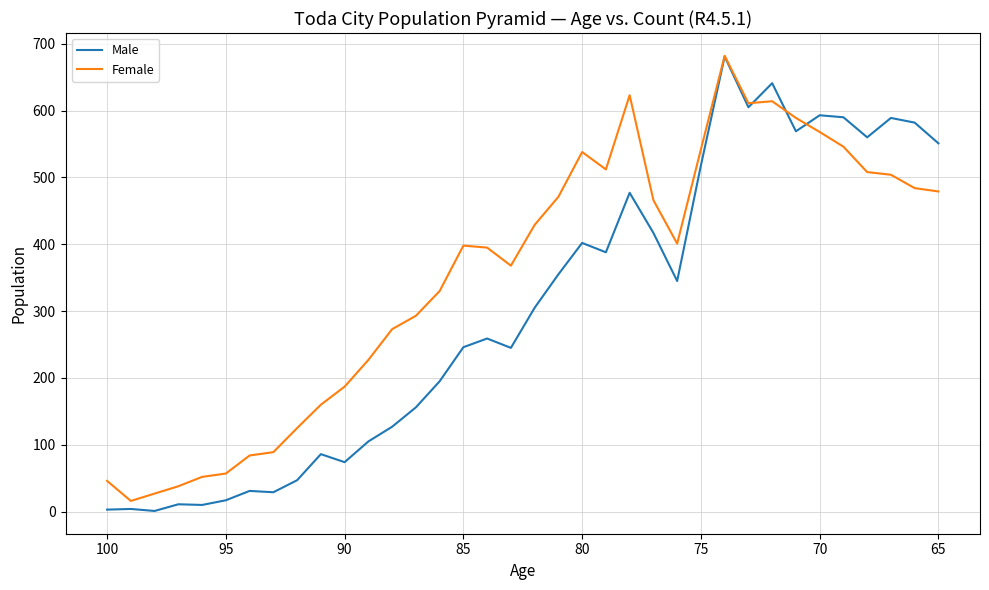

What is the minimum value shown in the chart?

1